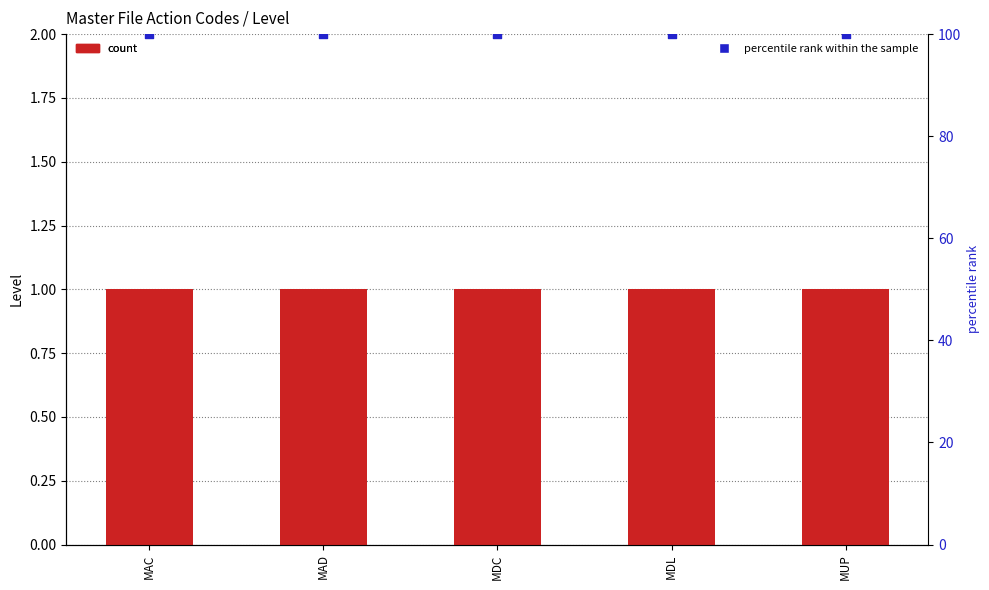

What is the total value across all series at MUP?

101